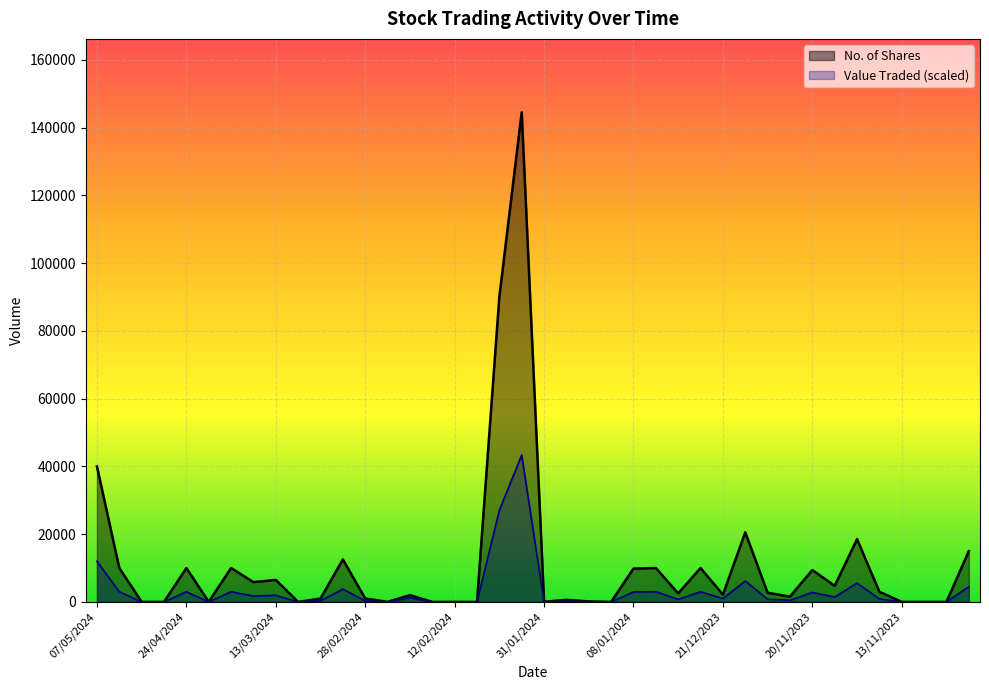

At which category does the chart reach its minimum across all series?

01/05/2024